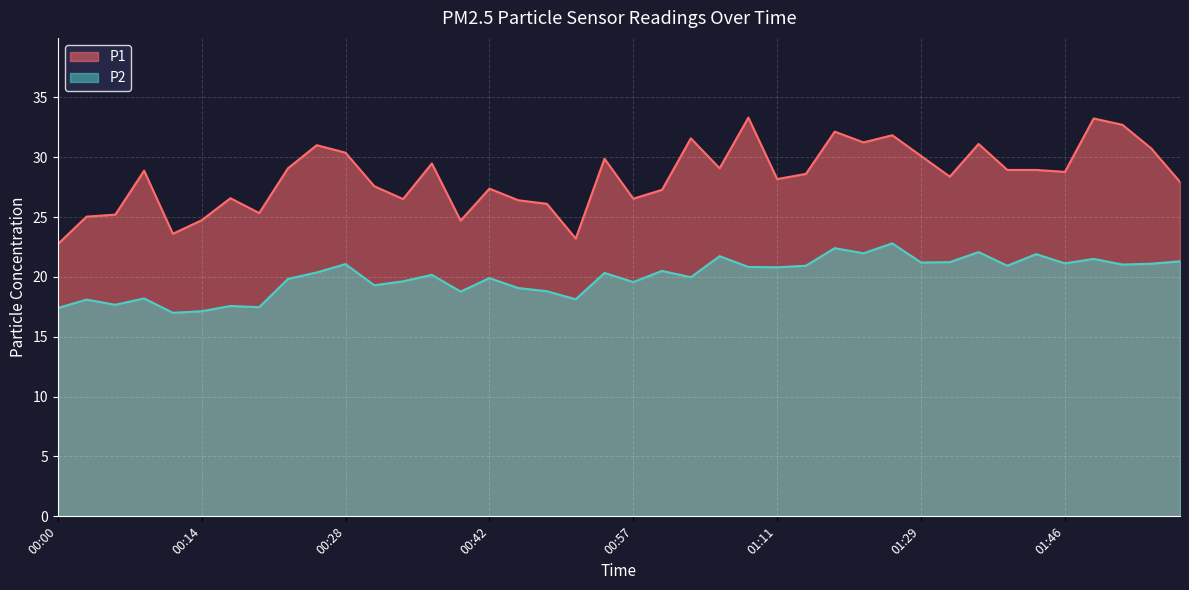

How many lines are shown in the chart?

2